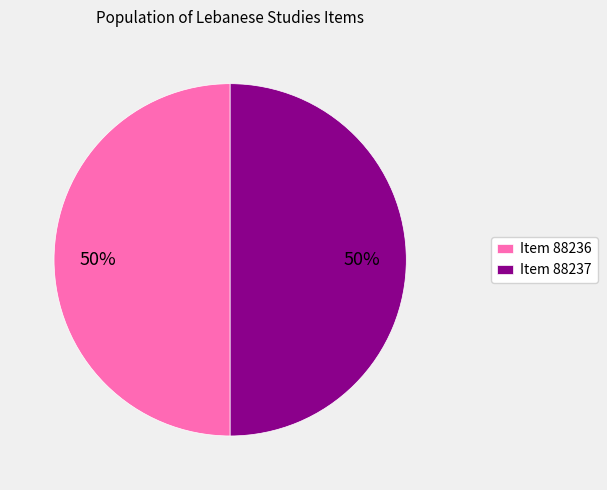

Approximately how many times larger is the value at Item 88237 compared to Item 88236?

1.0